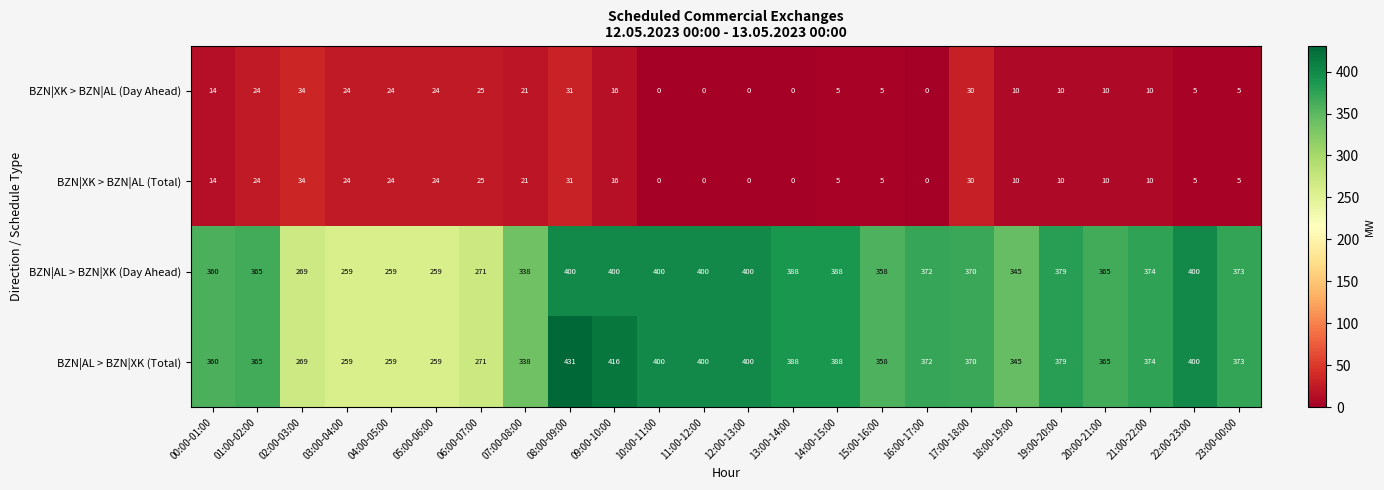

What is the average value of the BZN|XK > BZN|AL (Day Ahead) series?

14